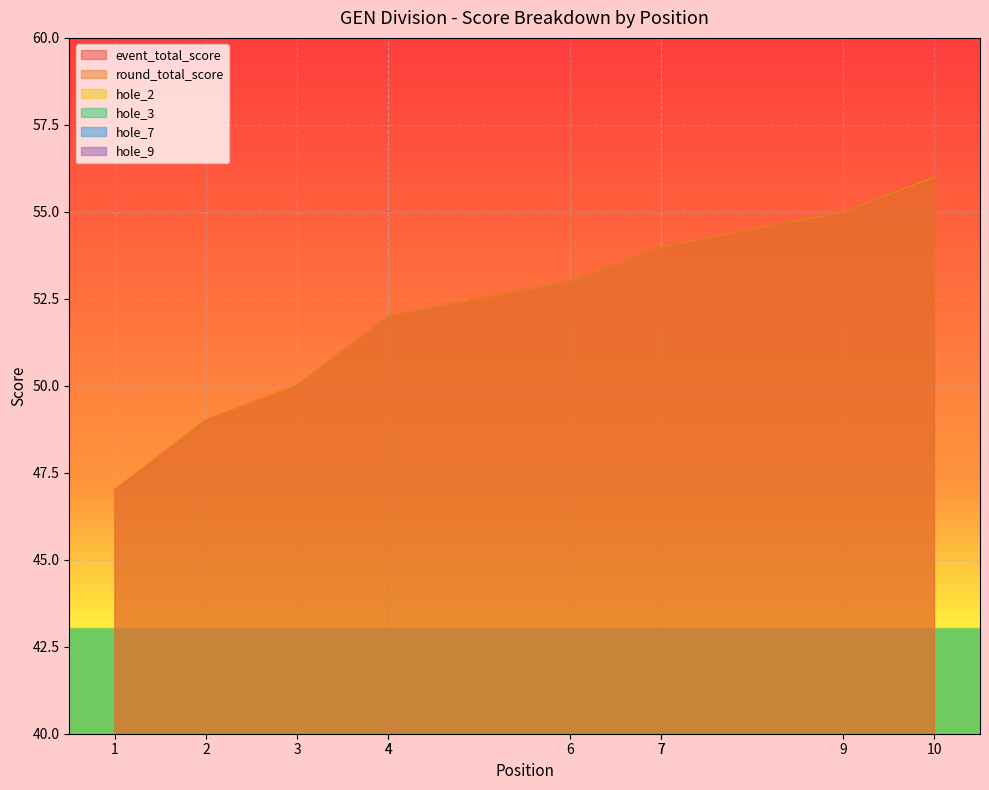

How many lines are shown in the chart?

6